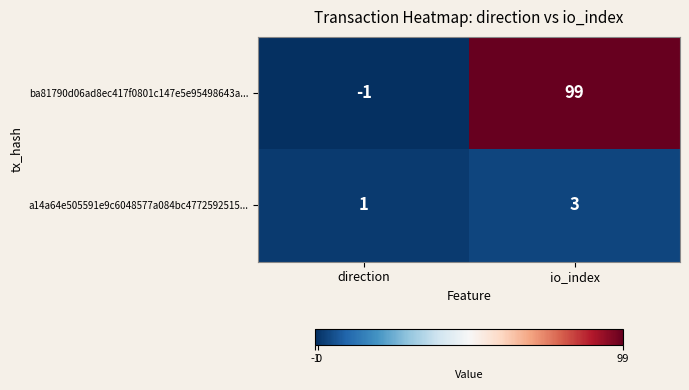

What is the total value across all series at io_index?

102